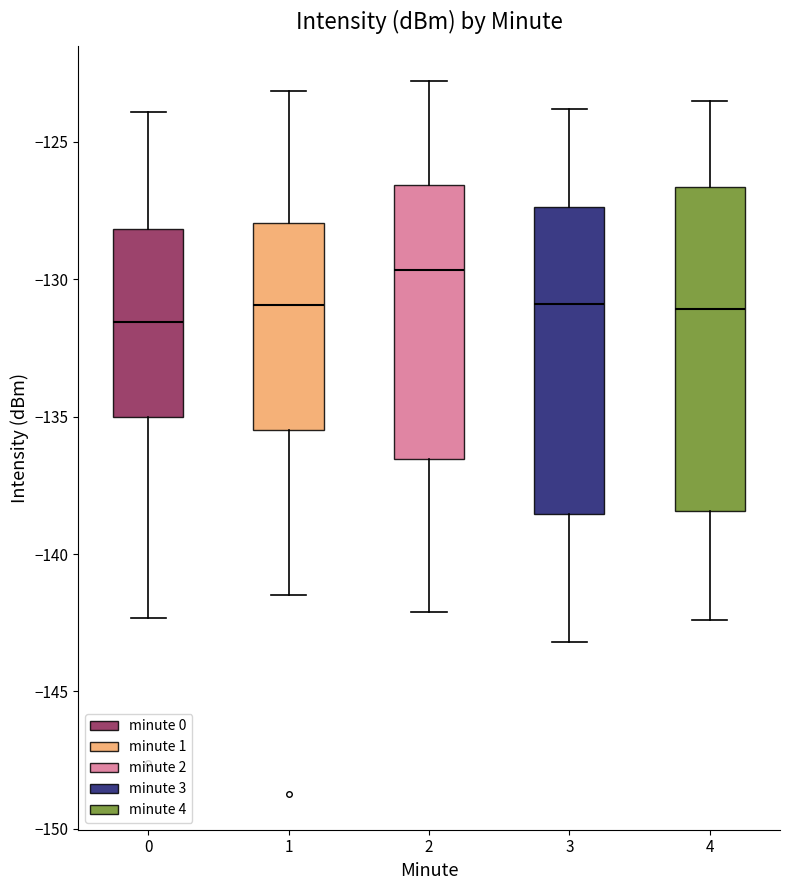

Where is the lower edge of the box at x = 1 on the y-axis? The values are not printed on the chart, so give them approximately, as read against the axis.

-135.5